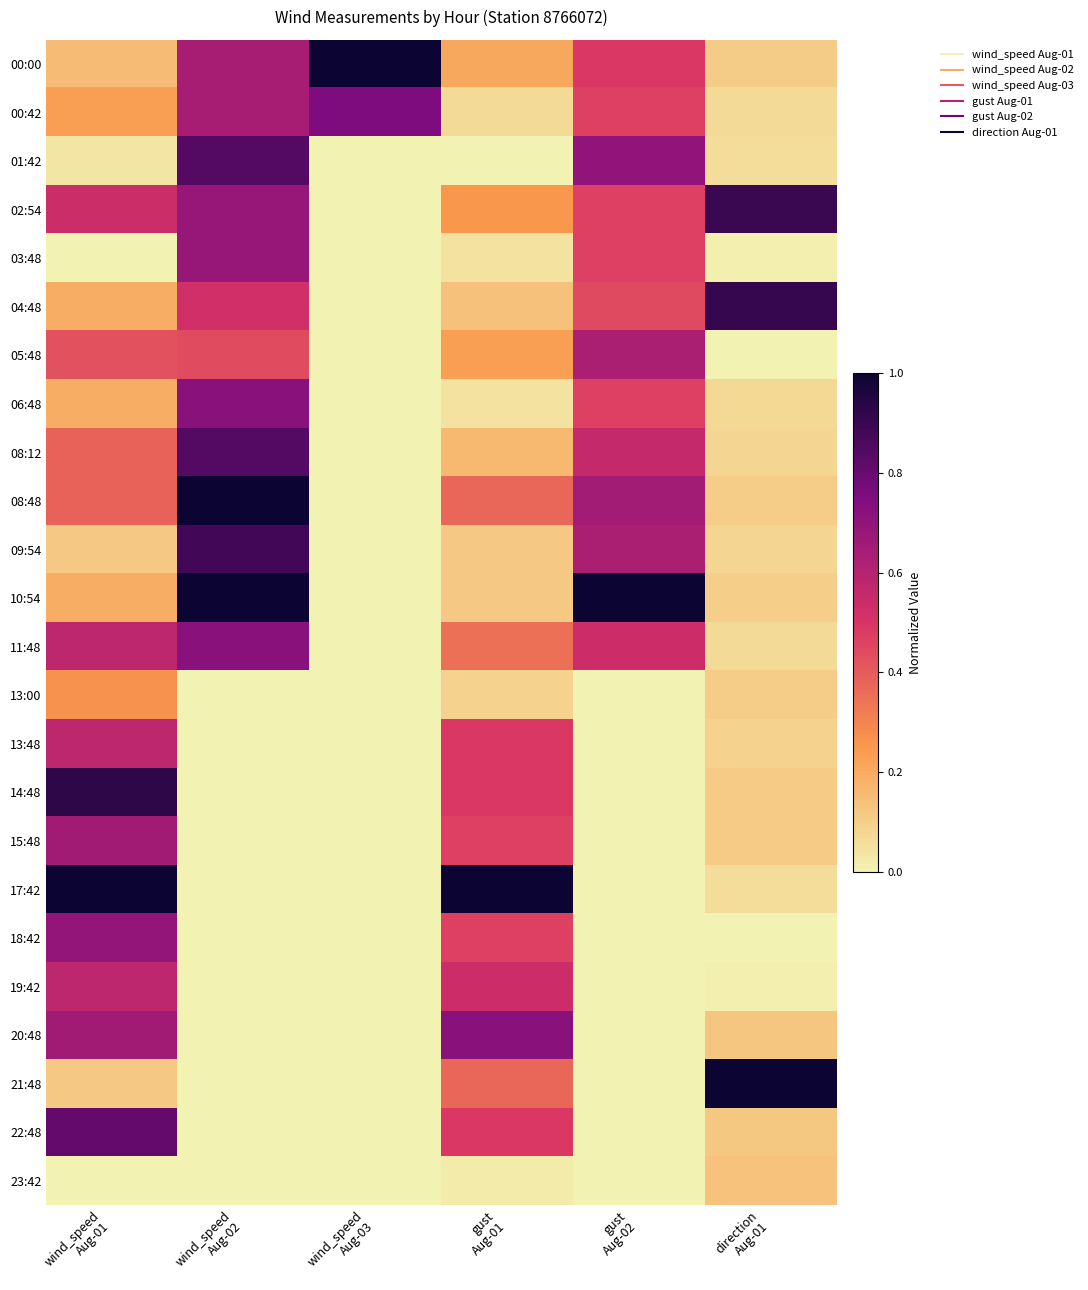

Reading left to right, extract all data points from this chart.

00:00: wind_speed
Aug-01=0.2	wind_speed
Aug-02=0.6	wind_speed
Aug-03=1.0	gust
Aug-01=0.2	gust
Aug-02=0.5	direction
Aug-01=0.1
00:42: wind_speed
Aug-01=0.2	wind_speed
Aug-02=0.6	wind_speed
Aug-03=0.8	gust
Aug-01=0.1	gust
Aug-02=0.5	direction
Aug-01=0.1
01:42: wind_speed
Aug-01=0.0	wind_speed
Aug-02=0.8	wind_speed
Aug-03=0.0	gust
Aug-01=0.0	gust
Aug-02=0.7	direction
Aug-01=0.1
02:54: wind_speed
Aug-01=0.5	wind_speed
Aug-02=0.7	wind_speed
Aug-03=0.0	gust
Aug-01=0.3	gust
Aug-02=0.5	direction
Aug-01=0.9
03:48: wind_speed
Aug-01=0.0	wind_speed
Aug-02=0.7	wind_speed
Aug-03=0.0	gust
Aug-01=0.0	gust
Aug-02=0.5	direction
Aug-01=0.0
04:48: wind_speed
Aug-01=0.2	wind_speed
Aug-02=0.5	wind_speed
Aug-03=0.0	gust
Aug-01=0.1	gust
Aug-02=0.4	direction
Aug-01=0.9
05:48: wind_speed
Aug-01=0.4	wind_speed
Aug-02=0.4	wind_speed
Aug-03=0.0	gust
Aug-01=0.2	gust
Aug-02=0.6	direction
Aug-01=0.0
06:48: wind_speed
Aug-01=0.2	wind_speed
Aug-02=0.7	wind_speed
Aug-03=0.0	gust
Aug-01=0.0	gust
Aug-02=0.5	direction
Aug-01=0.1
08:12: wind_speed
Aug-01=0.4	wind_speed
Aug-02=0.8	wind_speed
Aug-03=0.0	gust
Aug-01=0.2	gust
Aug-02=0.6	direction
Aug-01=0.1
08:48: wind_speed
Aug-01=0.4	wind_speed
Aug-02=1.0	wind_speed
Aug-03=0.0	gust
Aug-01=0.4	gust
Aug-02=0.7	direction
Aug-01=0.1
09:54: wind_speed
Aug-01=0.1	wind_speed
Aug-02=0.9	wind_speed
Aug-03=0.0	gust
Aug-01=0.1	gust
Aug-02=0.6	direction
Aug-01=0.1
10:54: wind_speed
Aug-01=0.2	wind_speed
Aug-02=1.0	wind_speed
Aug-03=0.0	gust
Aug-01=0.1	gust
Aug-02=1.0	direction
Aug-01=0.1
11:48: wind_speed
Aug-01=0.6	wind_speed
Aug-02=0.7	wind_speed
Aug-03=0.0	gust
Aug-01=0.3	gust
Aug-02=0.5	direction
Aug-01=0.1
13:00: wind_speed
Aug-01=0.3	wind_speed
Aug-02=0.0	wind_speed
Aug-03=0.0	gust
Aug-01=0.1	gust
Aug-02=0.0	direction
Aug-01=0.1
13:48: wind_speed
Aug-01=0.6	wind_speed
Aug-02=0.0	wind_speed
Aug-03=0.0	gust
Aug-01=0.5	gust
Aug-02=0.0	direction
Aug-01=0.1
14:48: wind_speed
Aug-01=0.9	wind_speed
Aug-02=0.0	wind_speed
Aug-03=0.0	gust
Aug-01=0.5	gust
Aug-02=0.0	direction
Aug-01=0.1
15:48: wind_speed
Aug-01=0.7	wind_speed
Aug-02=0.0	wind_speed
Aug-03=0.0	gust
Aug-01=0.5	gust
Aug-02=0.0	direction
Aug-01=0.1
17:42: wind_speed
Aug-01=1.0	wind_speed
Aug-02=0.0	wind_speed
Aug-03=0.0	gust
Aug-01=1.0	gust
Aug-02=0.0	direction
Aug-01=0.1
18:42: wind_speed
Aug-01=0.7	wind_speed
Aug-02=0.0	wind_speed
Aug-03=0.0	gust
Aug-01=0.5	gust
Aug-02=0.0	direction
Aug-01=0.0
19:42: wind_speed
Aug-01=0.6	wind_speed
Aug-02=0.0	wind_speed
Aug-03=0.0	gust
Aug-01=0.5	gust
Aug-02=0.0	direction
Aug-01=0.0
20:48: wind_speed
Aug-01=0.7	wind_speed
Aug-02=0.0	wind_speed
Aug-03=0.0	gust
Aug-01=0.7	gust
Aug-02=0.0	direction
Aug-01=0.1
21:48: wind_speed
Aug-01=0.1	wind_speed
Aug-02=0.0	wind_speed
Aug-03=0.0	gust
Aug-01=0.4	gust
Aug-02=0.0	direction
Aug-01=1.0
22:48: wind_speed
Aug-01=0.8	wind_speed
Aug-02=0.0	wind_speed
Aug-03=0.0	gust
Aug-01=0.5	gust
Aug-02=0.0	direction
Aug-01=0.1
23:42: wind_speed
Aug-01=0.0	wind_speed
Aug-02=0.0	wind_speed
Aug-03=0.0	gust
Aug-01=0.0	gust
Aug-02=0.0	direction
Aug-01=0.1